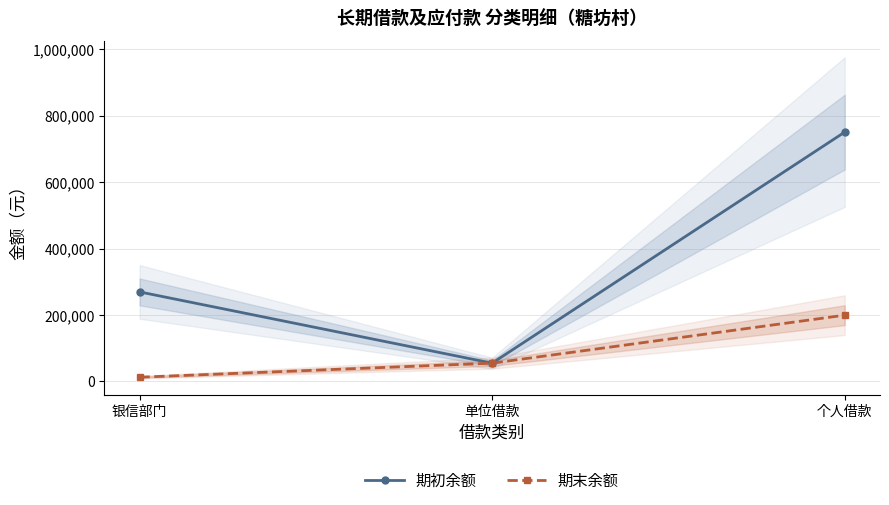

At which label is 期初余额 closest to 402694?

银信部门